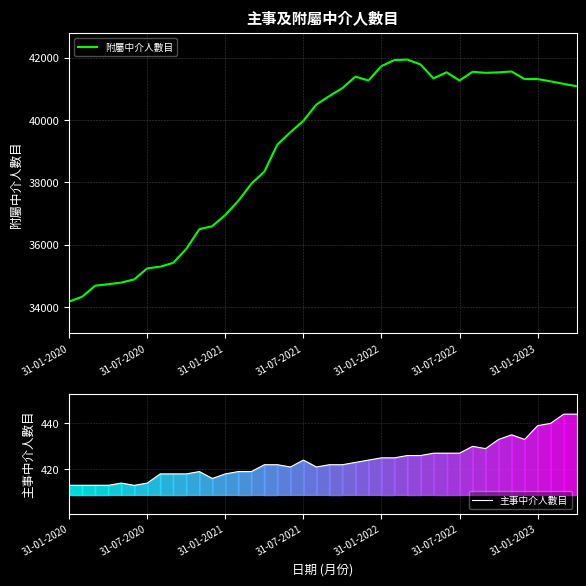

How many values in the 主事中介人數目 series exceed 422?

19